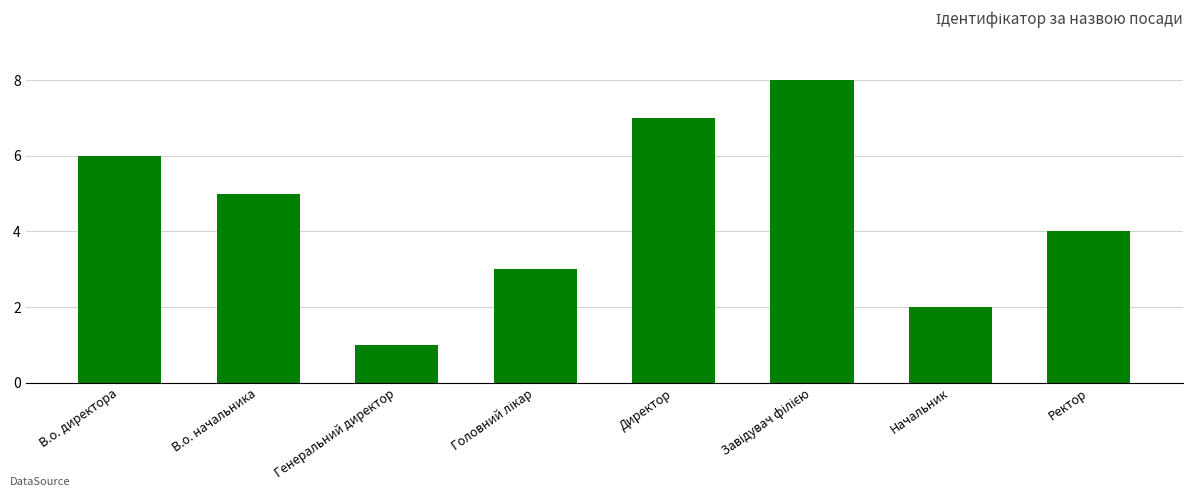

What is the label of the 2nd bar from the right?

Начальник